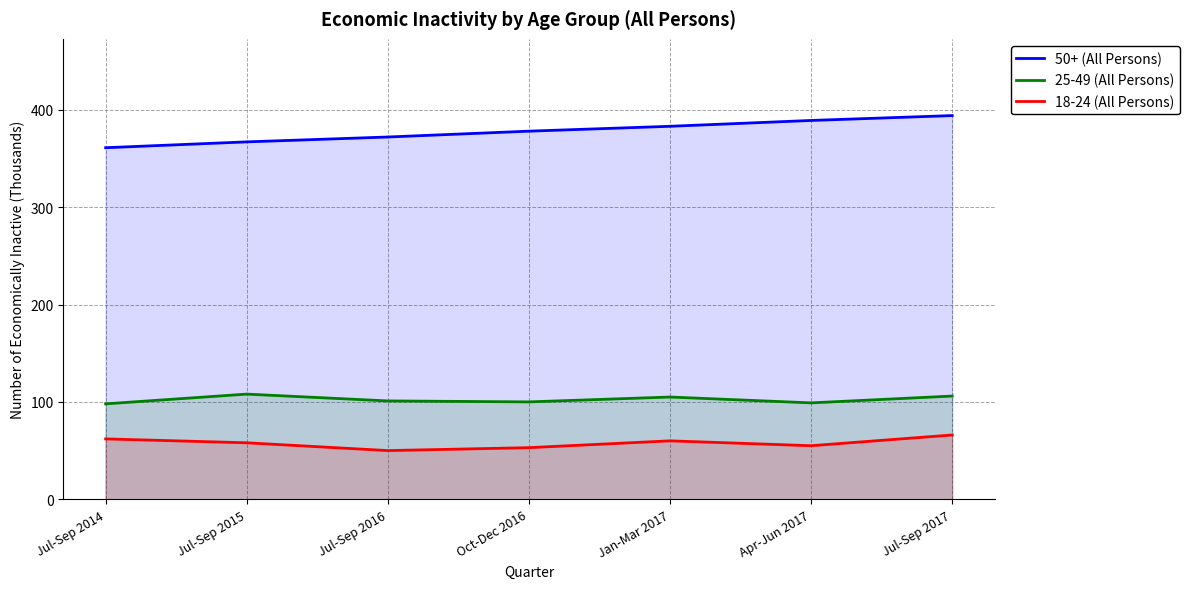

True or false: 18-24 (All Persons) and 25-49 (All Persons) cross at least once.

False